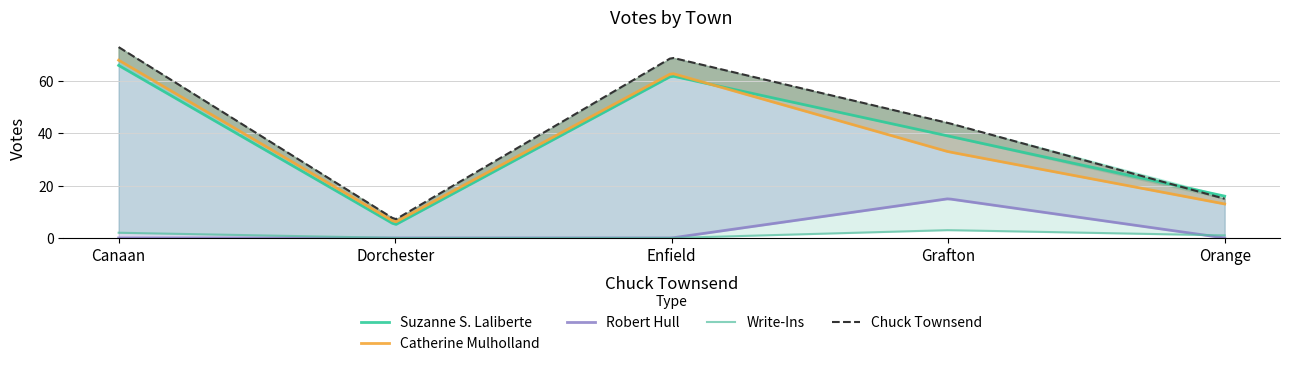

What is the label of the 1st point from the right?

Orange